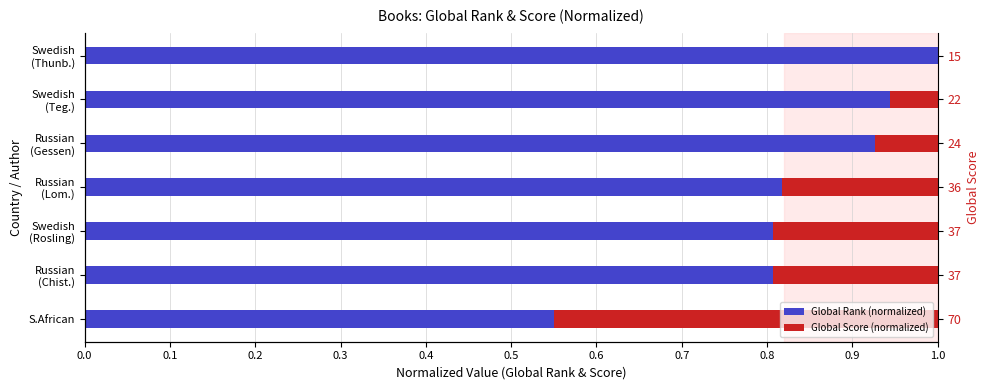

How many bars are there in total?

14